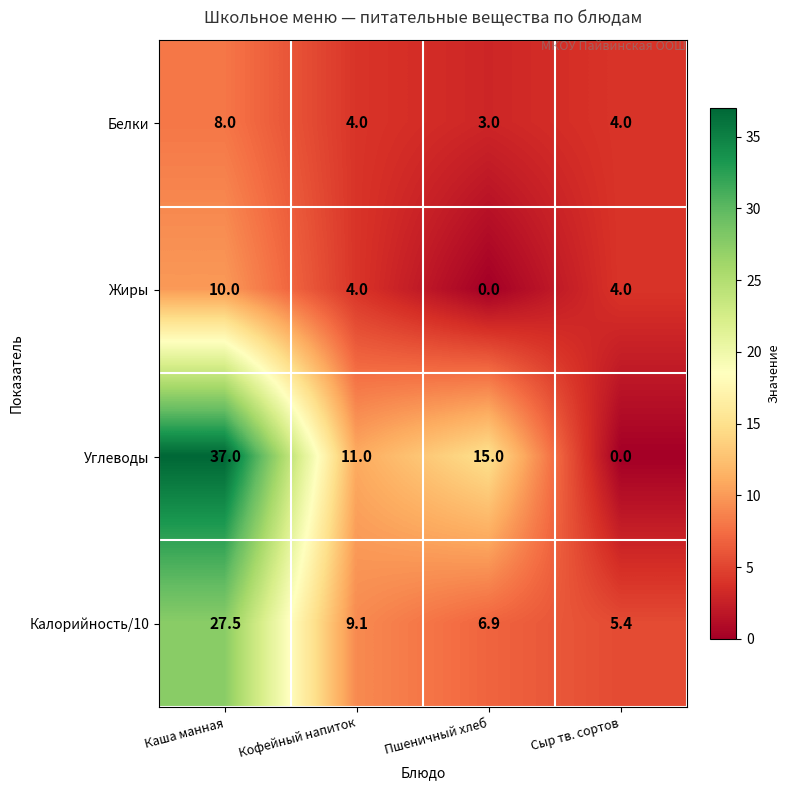

Reading left to right, list all the values displayed in this chart.

Белки: 8.0	4.0	3.0	4.0
Жиры: 10.0	4.0	0.0	4.0
Углеводы: 37.0	11.0	15.0	0.0
Калорийность/10: 27.5	9.1	6.9	5.4